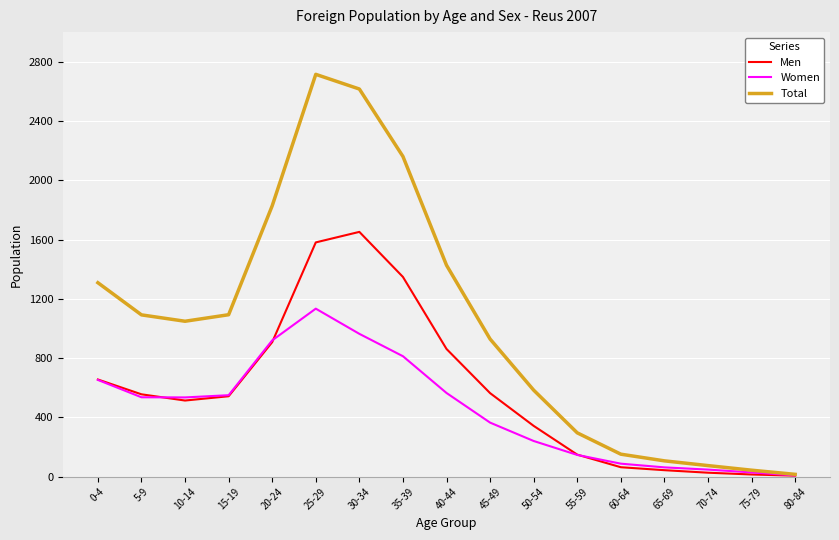

How many categories are shown in the chart?

17